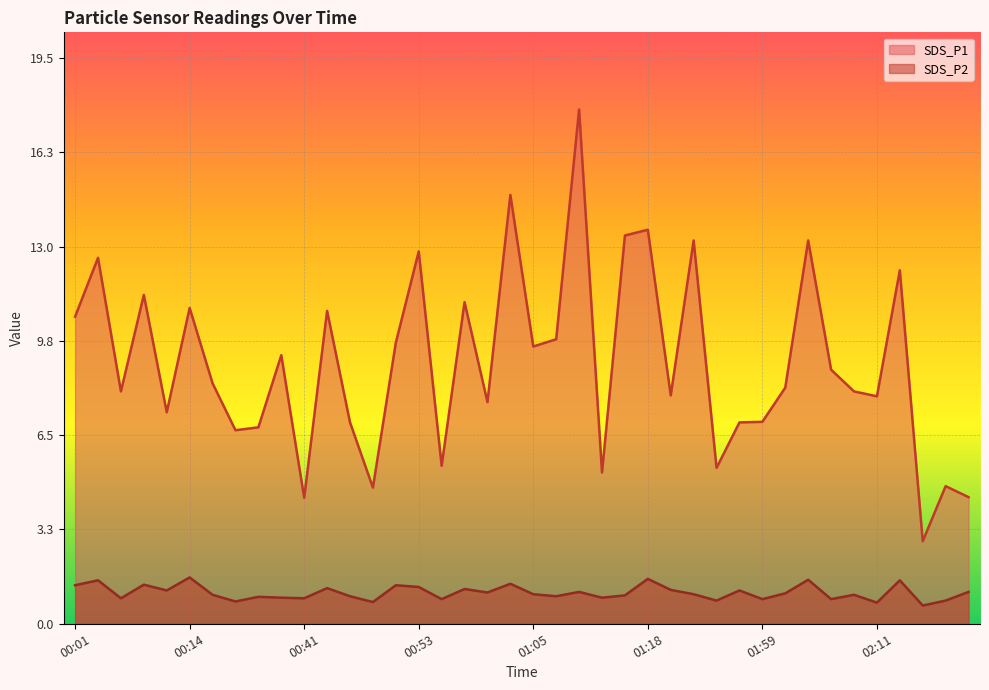

Between 01:18 and 02:09, which series saw the biggest shift?

SDS_P1